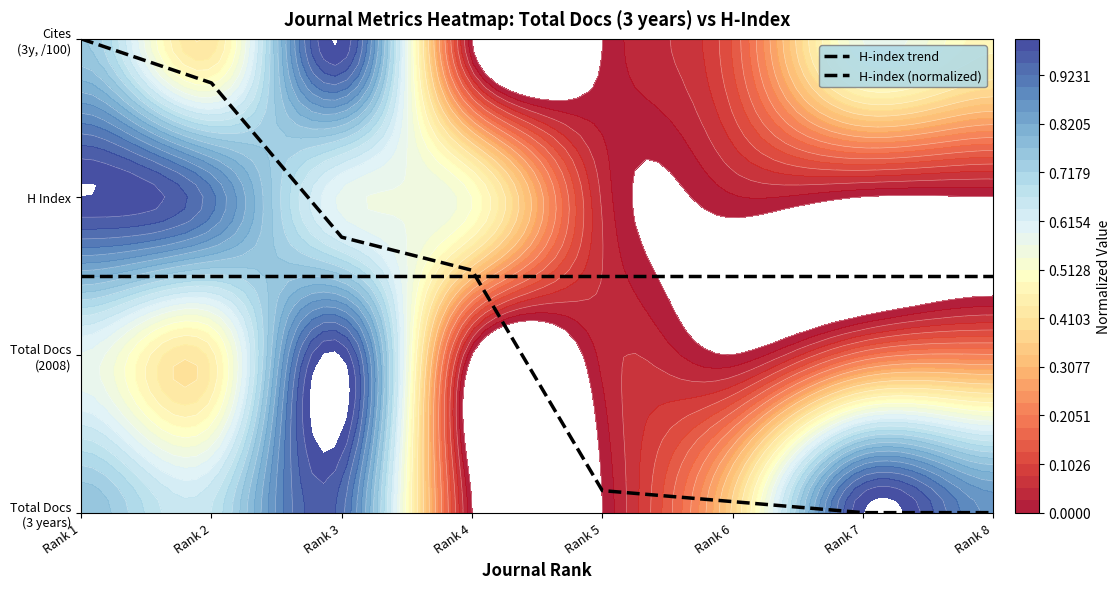

Reading left to right, transcribe all the data shown in this chart.

H-index trend: 1.5	1.5	1.5	1.5	1.5	1.5	1.5	1.5
H-index (normalized): 3.0	2.7	1.7	1.5	0.1	0.1	0.0	0.0